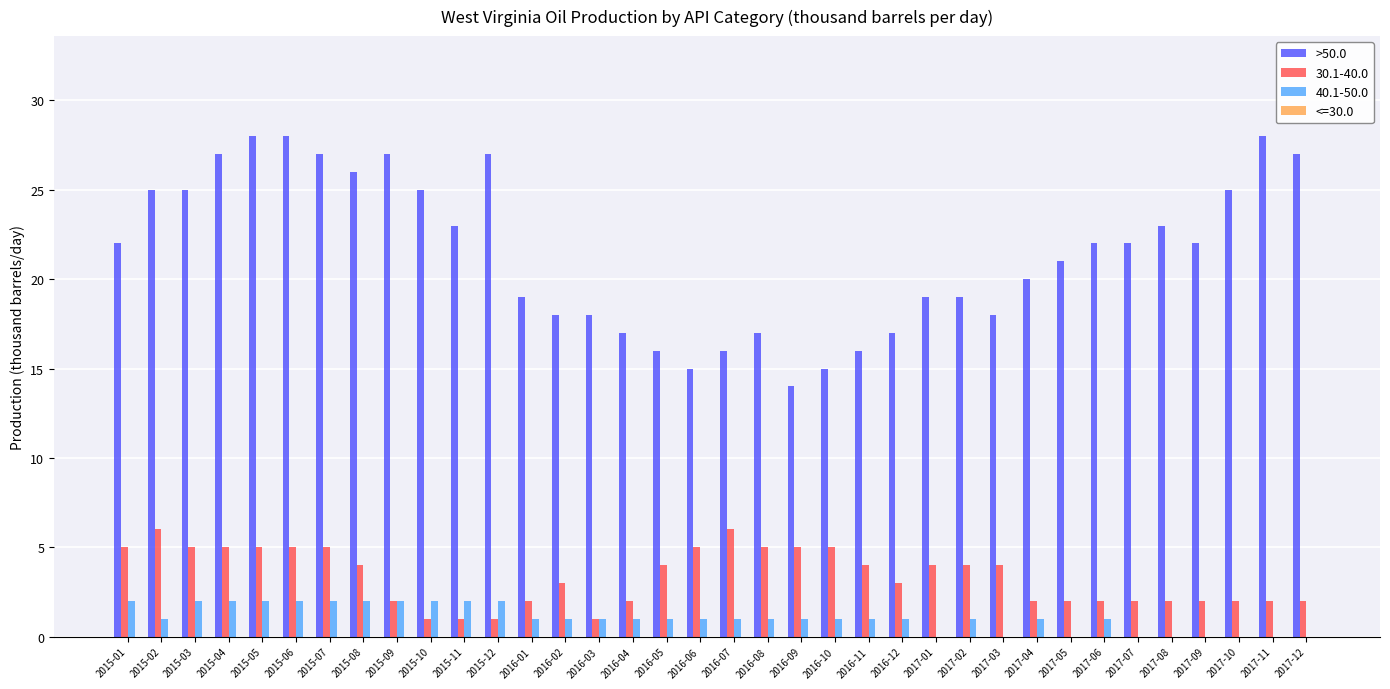

Between 2015-01 and 2015-11, which series saw the biggest shift?

30.1-40.0